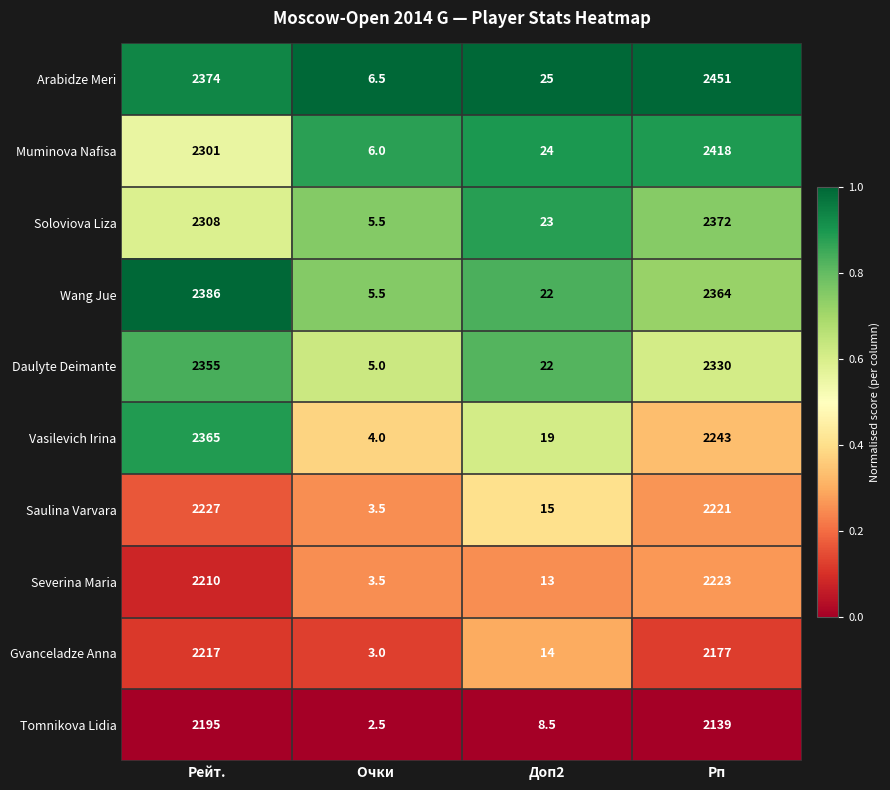

Where is Wang Jue nearest to the value 1195?

Рп